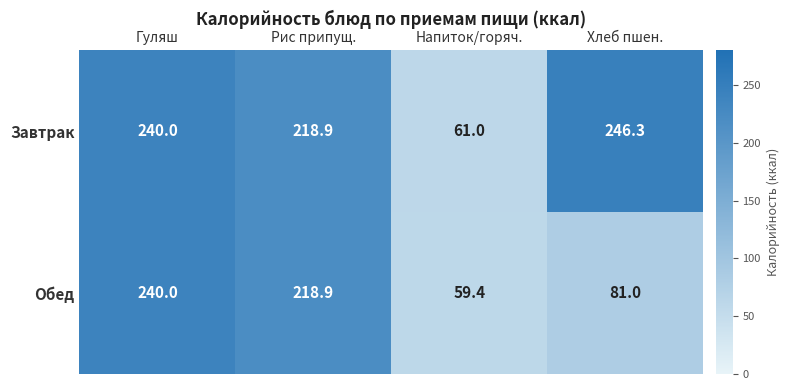

At which category is the sum across all series the highest?

Гуляш